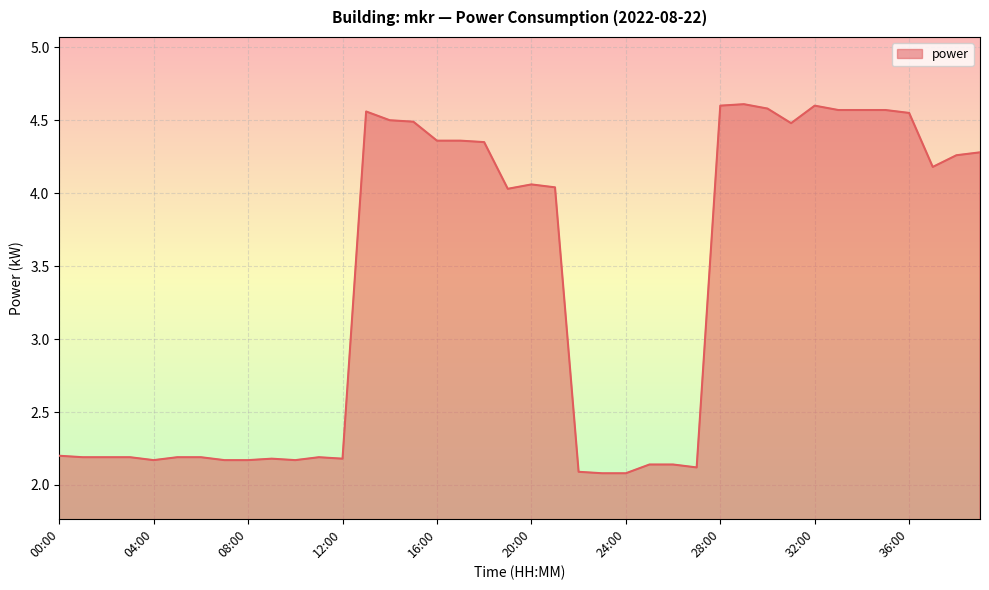

How many categories are shown in the chart?

40